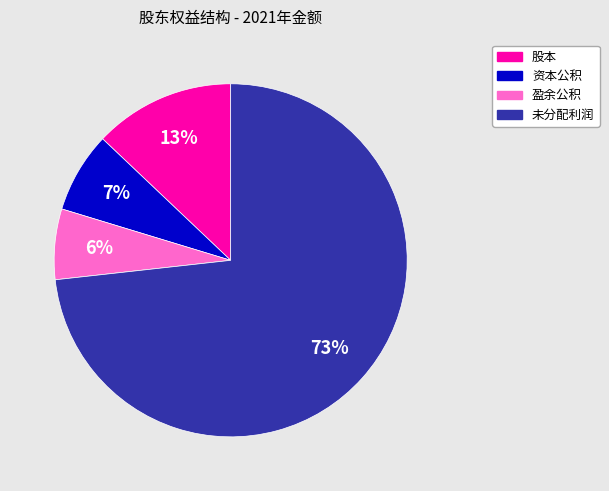

Which category accounts for the majority?

未分配利润